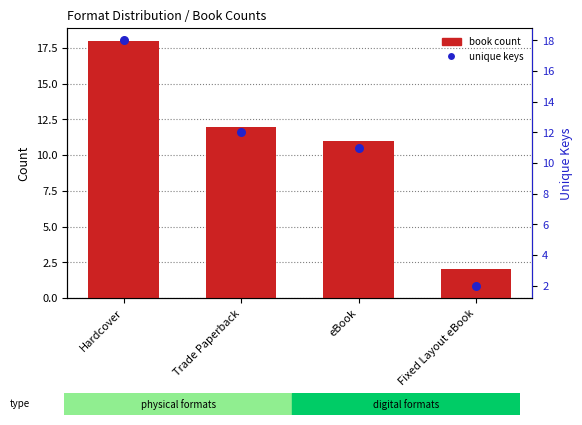

Which series has the largest Y range (max minus min)?

book count